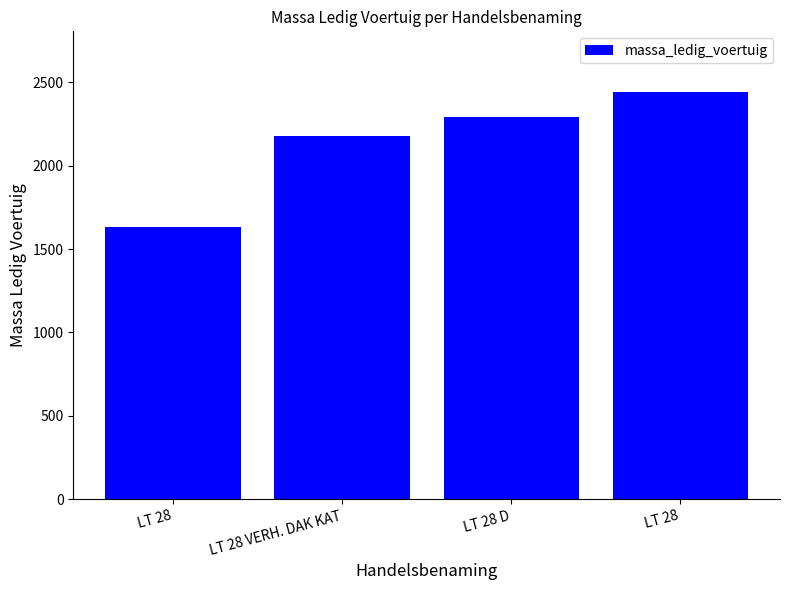

What is the label of the 3rd bar from the left?

LT 28 D